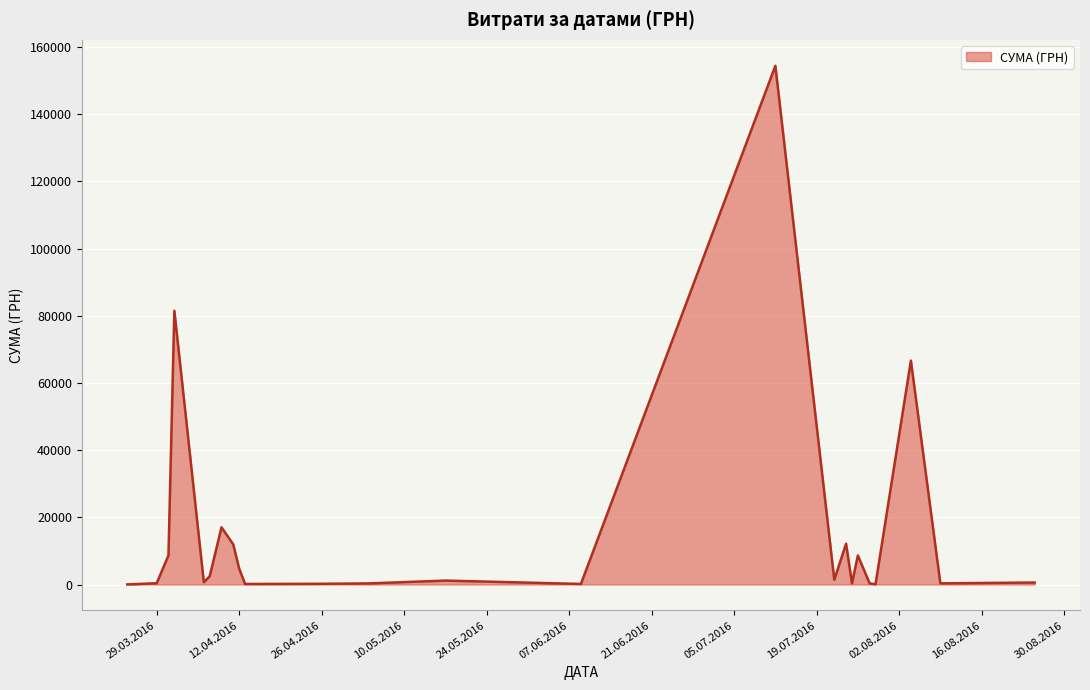

How many distinct data groups are displayed?

1